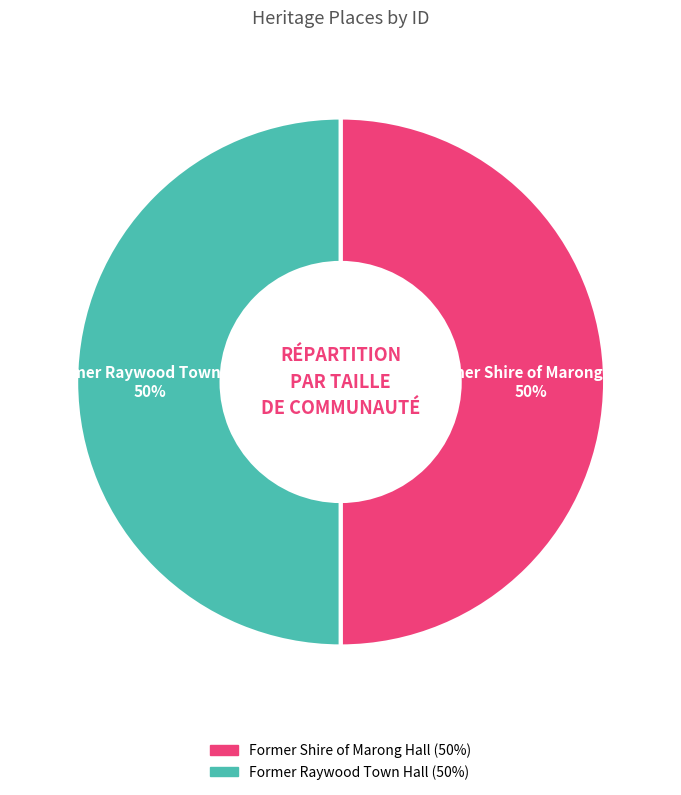

The Former Raywood Town Hall slice represents 61% of the pie. True or false?

False